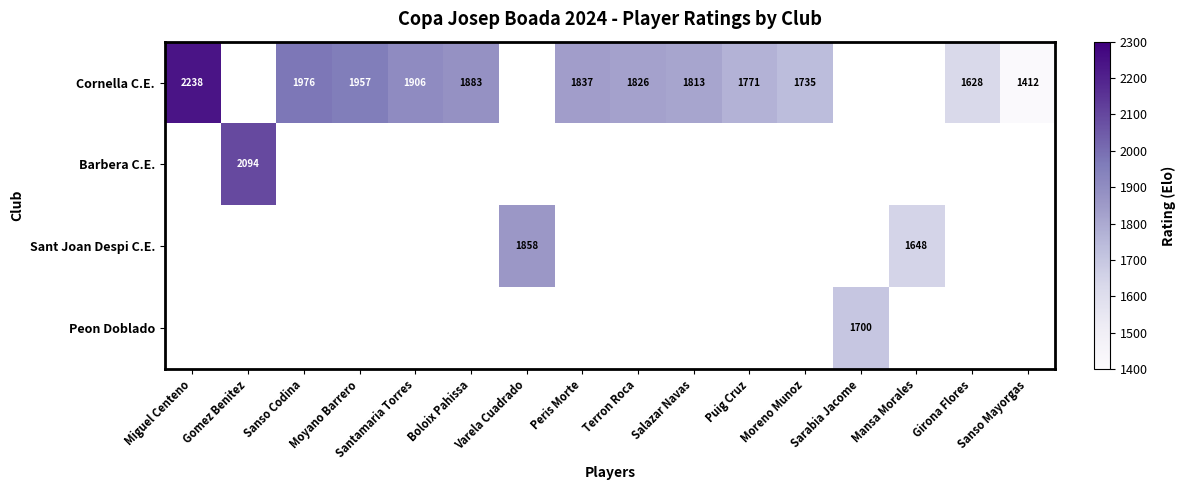

True or false: Cornella C.E. has a value of 1906 at Santamaria Torres.

True